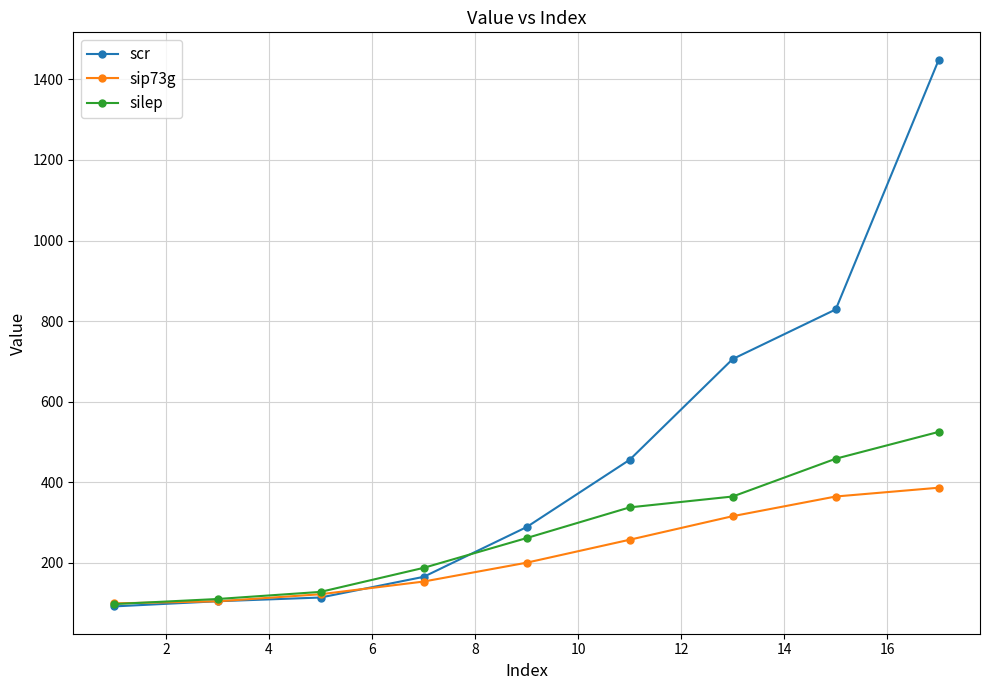

What is the minimum value shown in the chart?

91.7